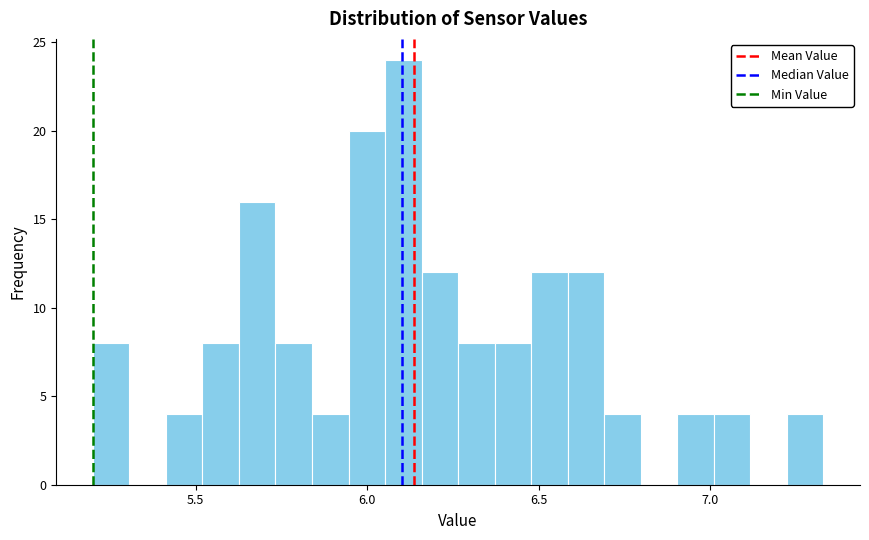

Around what value on the x-axis is the tallest bar? Give the approximate position of its centre, as read against the axis.

6.10